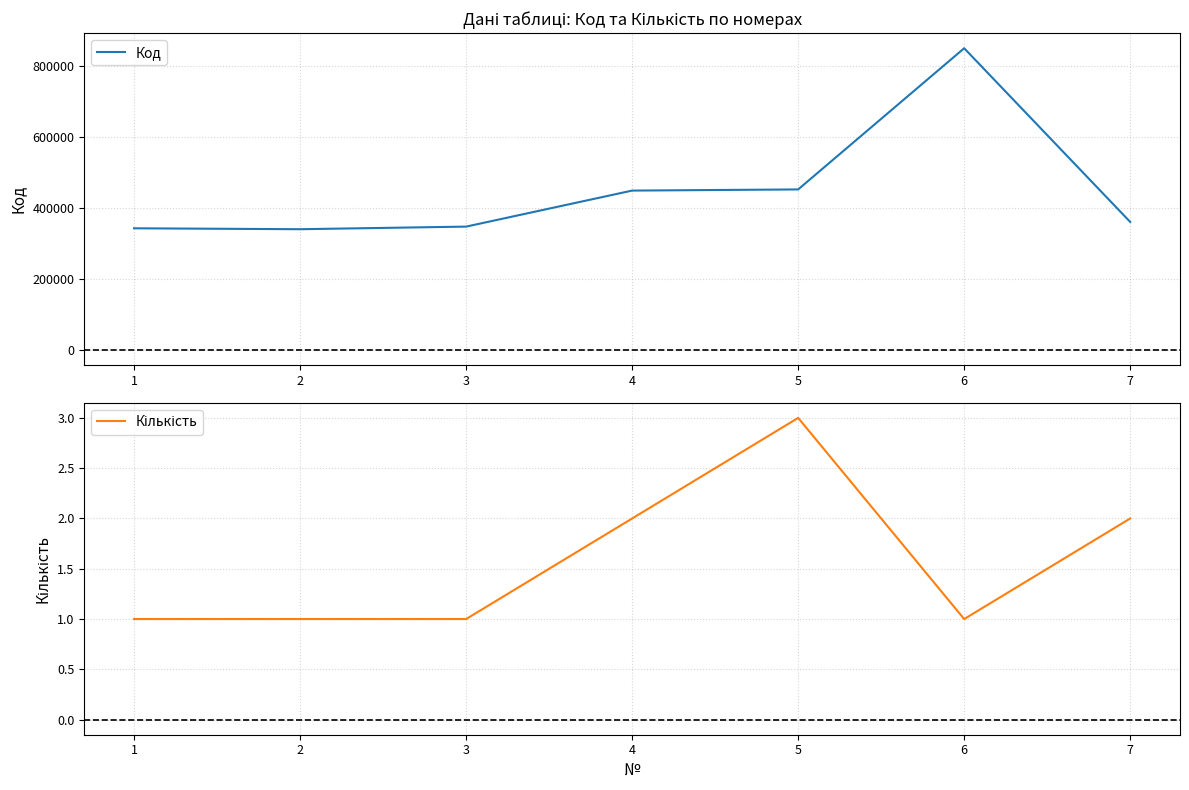

What is the maximum value for Код?

850511